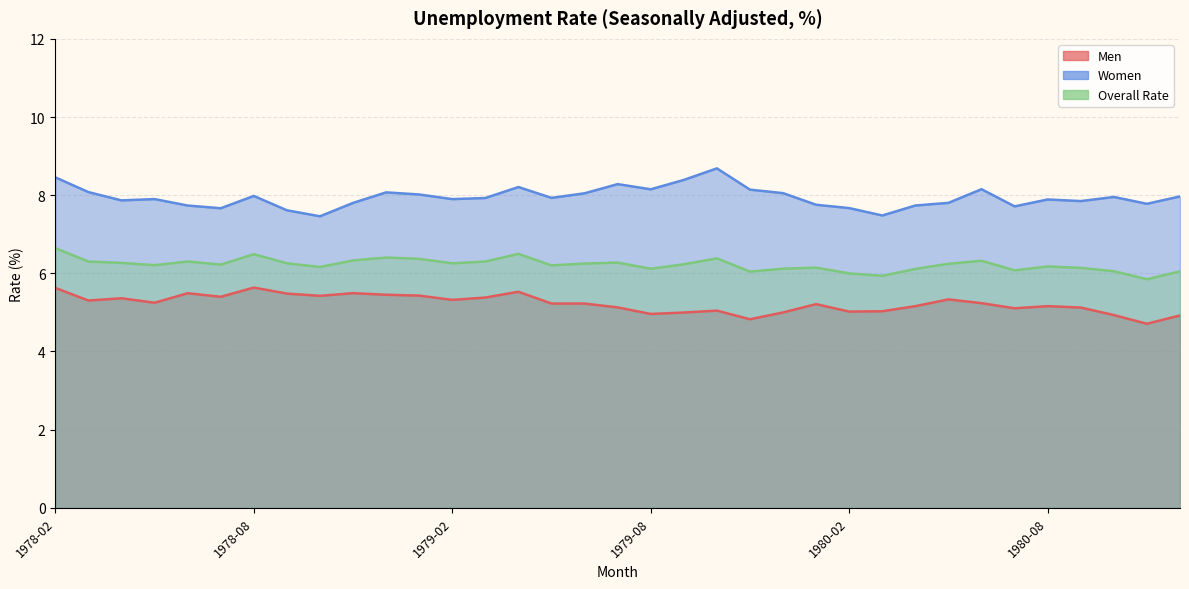

What are all the series names shown in the legend?

Men, Women